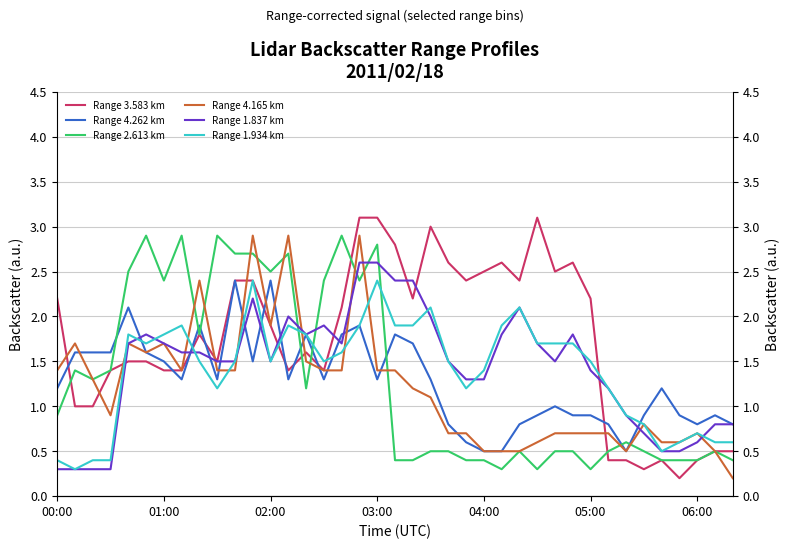

What are all the series names shown in the legend?

Range 3.583 km, Range 4.262 km, Range 2.613 km, Range 4.165 km, Range 1.837 km, Range 1.934 km